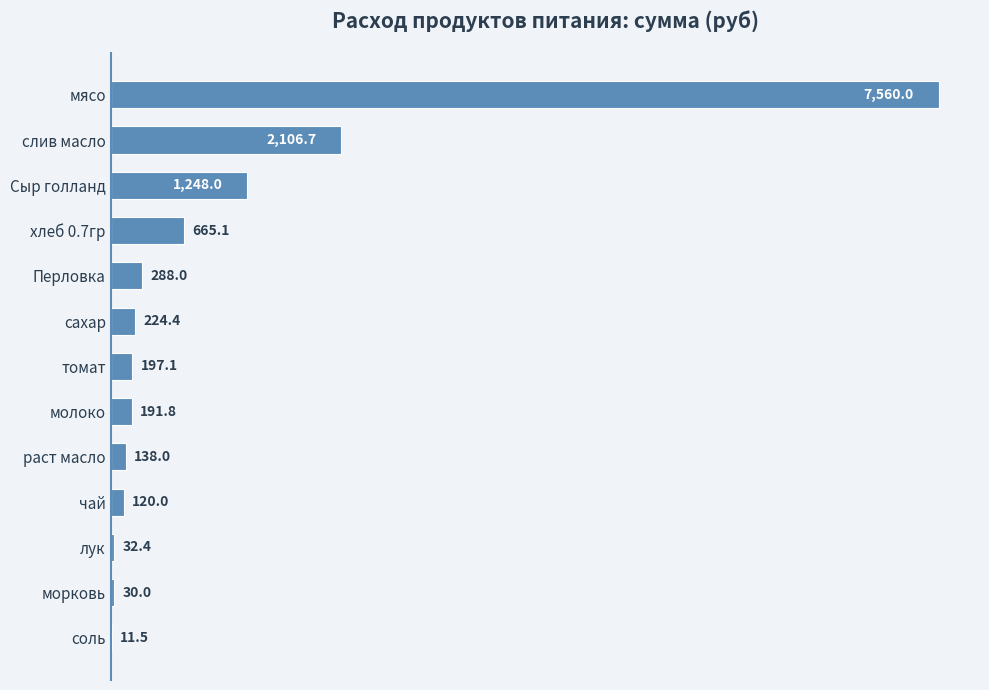

The value at слив масло is 440.2. True or false?

False